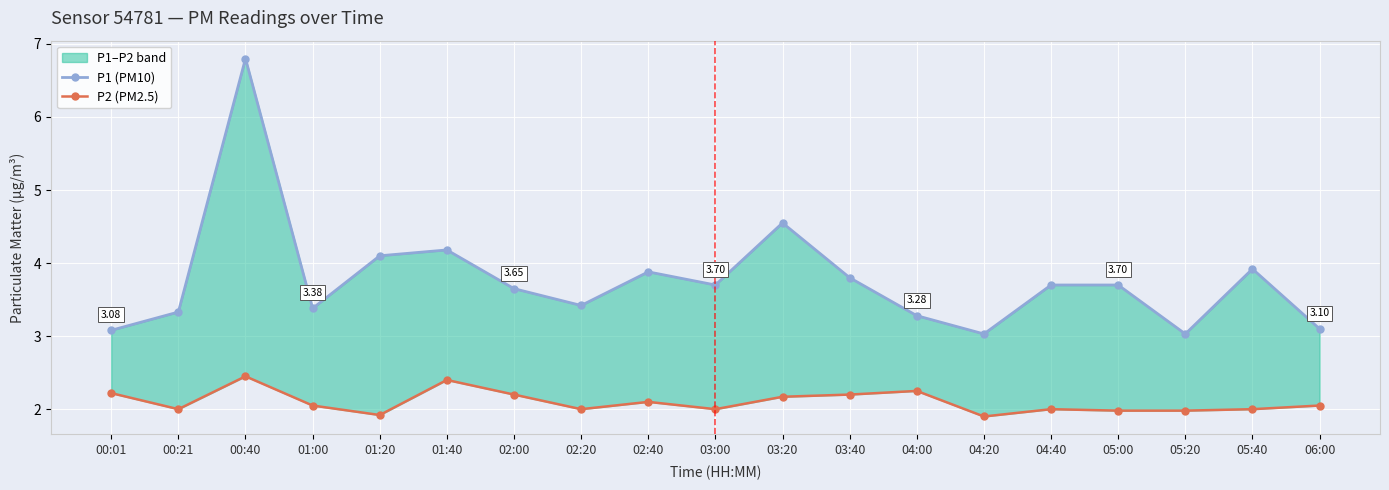

Rank the categories by P2 (PM2.5) value from highest to lowest.

00:40, 01:40, 04:00, 00:01, 02:00, 03:40, 03:20, 02:40, 01:00, 06:00, 00:21, 02:20, 03:00, 04:40, 05:40, 05:00, 05:20, 01:20, 04:20